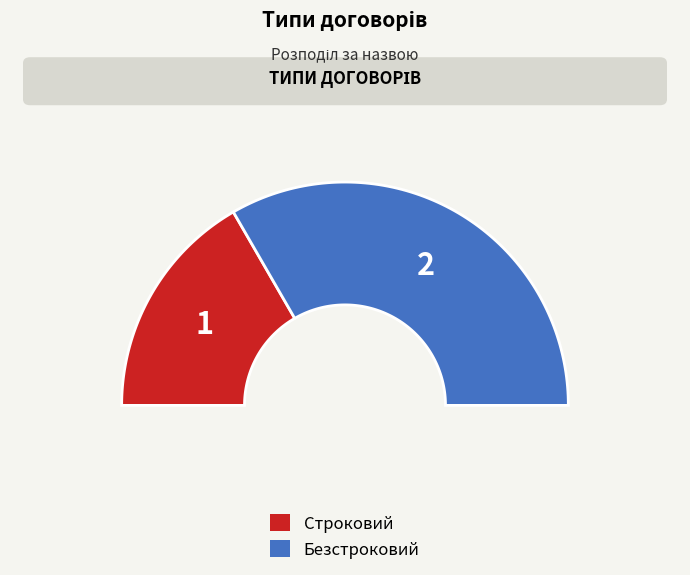

How many slices are in this pie chart?

2